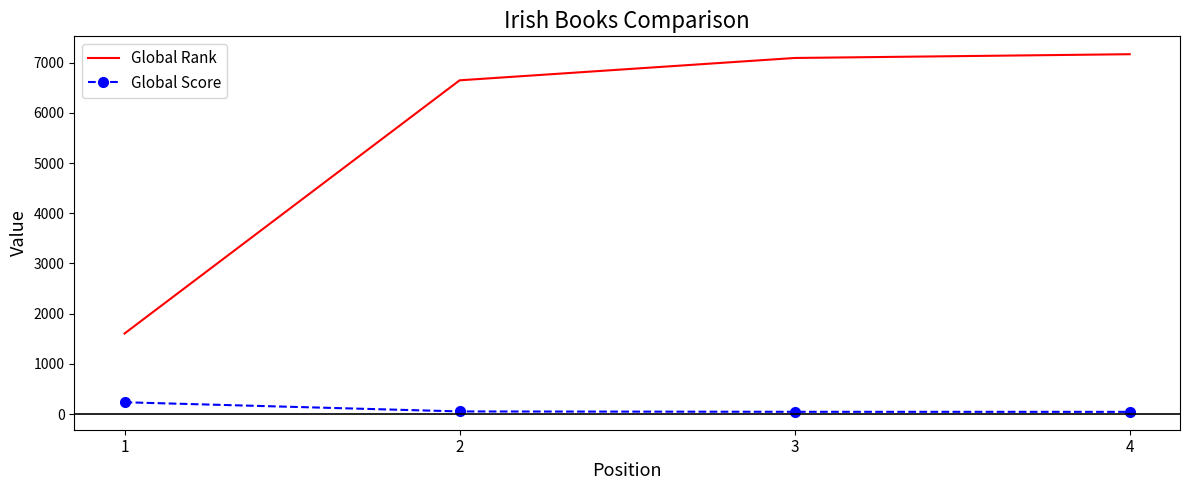

What is the difference between the Global Score values at 2 and 1?

183